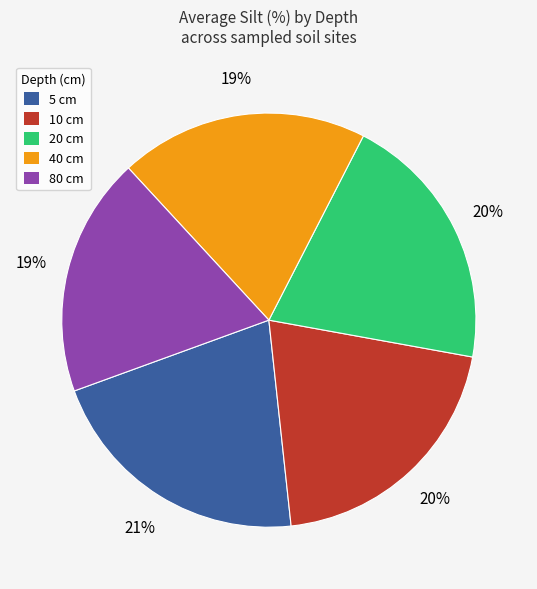

To the nearest percent, what portion does 5 cm represent?

21%